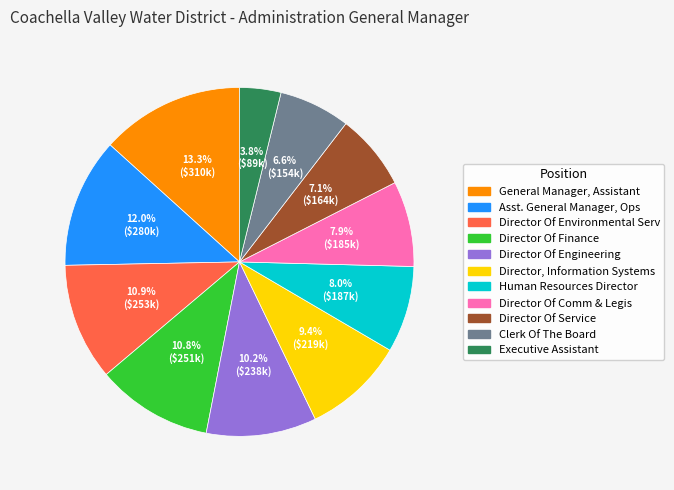

What is the smallest slice in the pie chart?

Executive Assistant